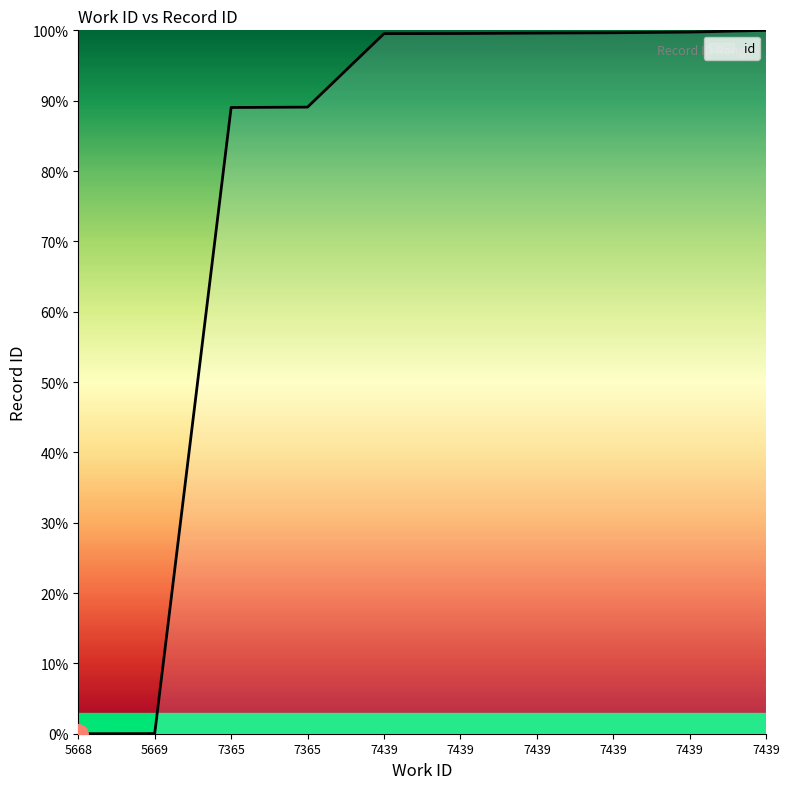

What is the average value?

77.6